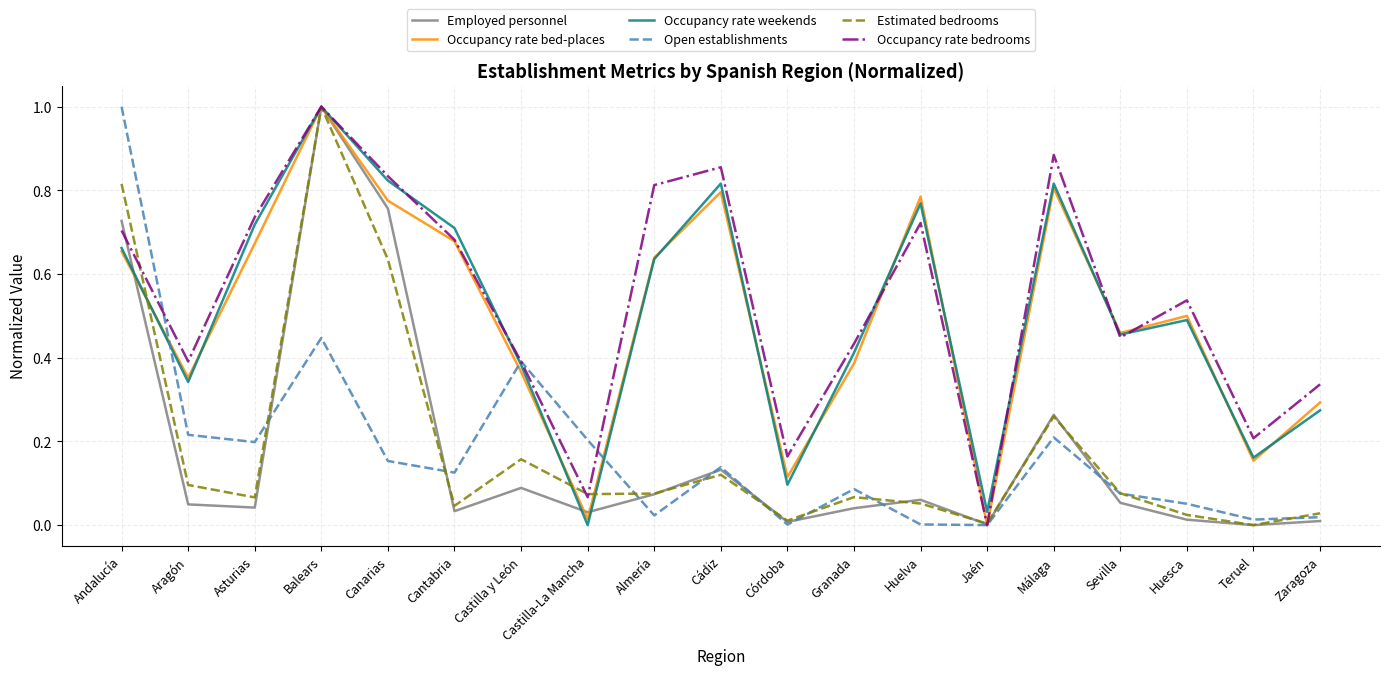

Which series changed the most between Asturias and Sevilla?

Occupancy rate bedrooms